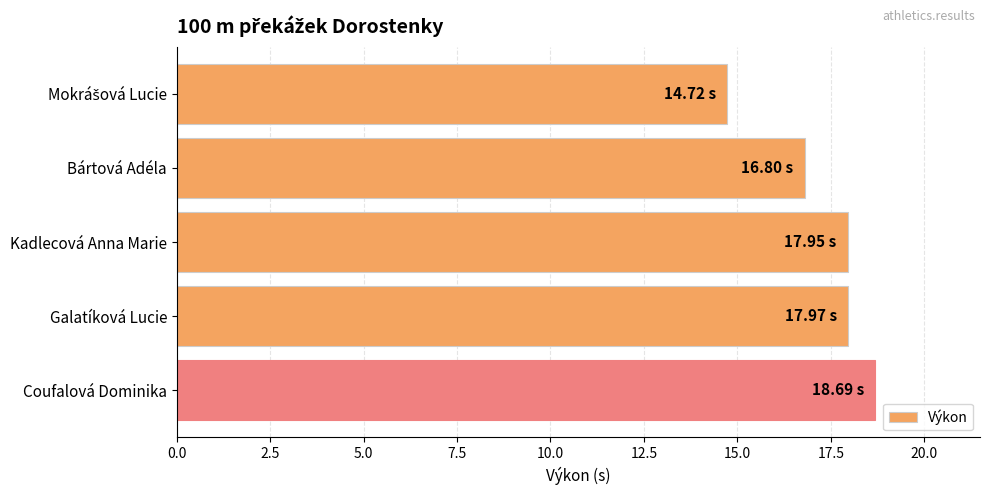

Which label corresponds to the largest value in the chart?

Coufalová Dominika